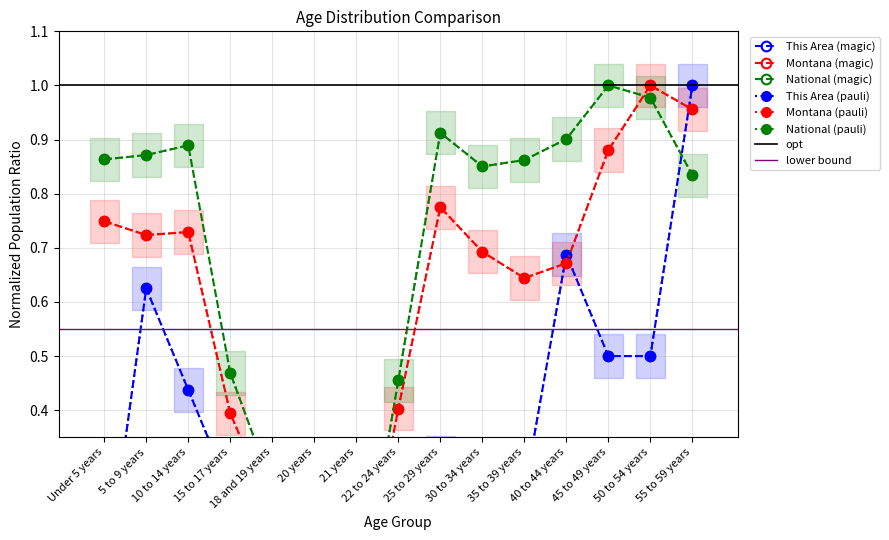

Which series has the widest spread of values?

This Area